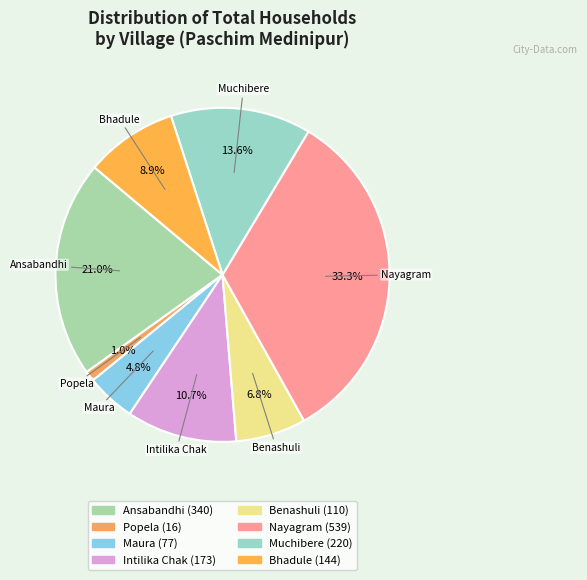

Which slice is the largest?

Nayagram